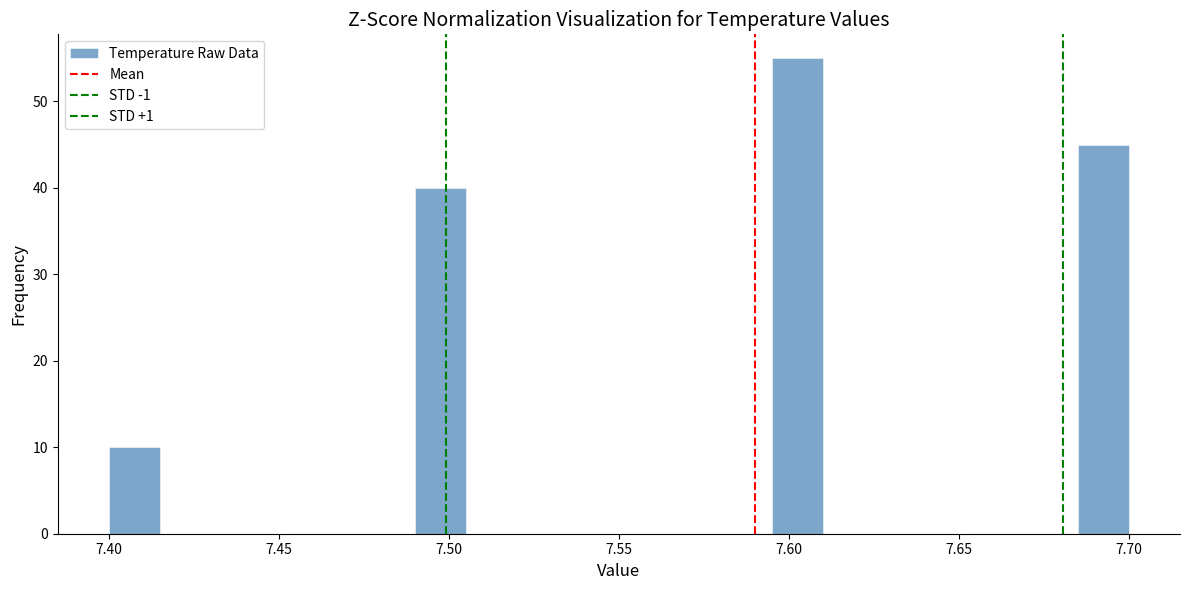

Around what value on the x-axis is the tallest bar? Give the approximate position of its centre, as read against the axis.

7.605